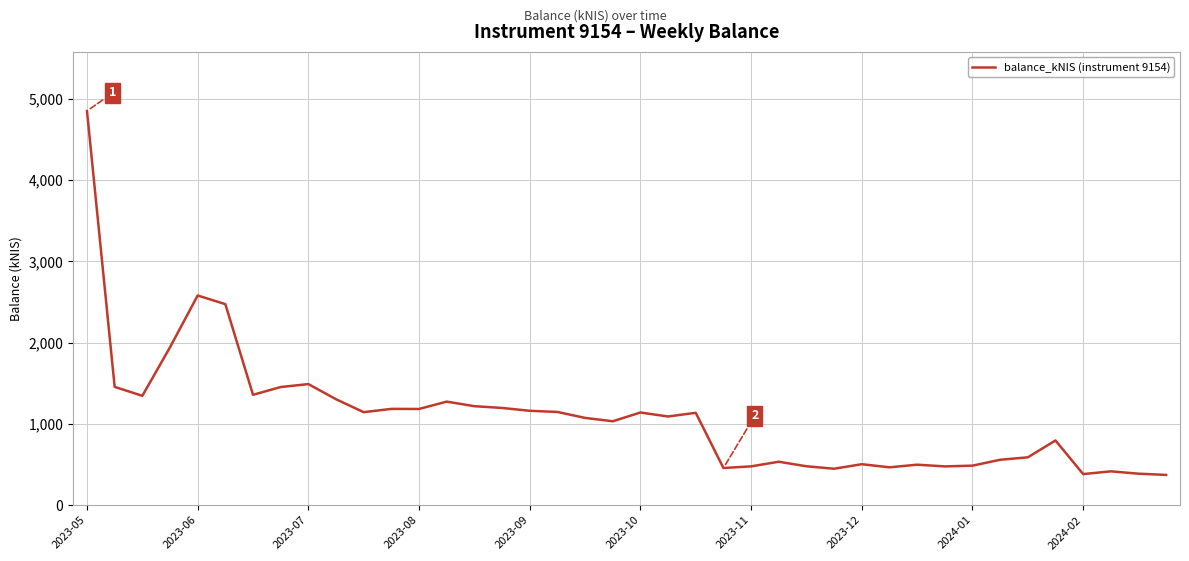

What is the average value?

1089.1